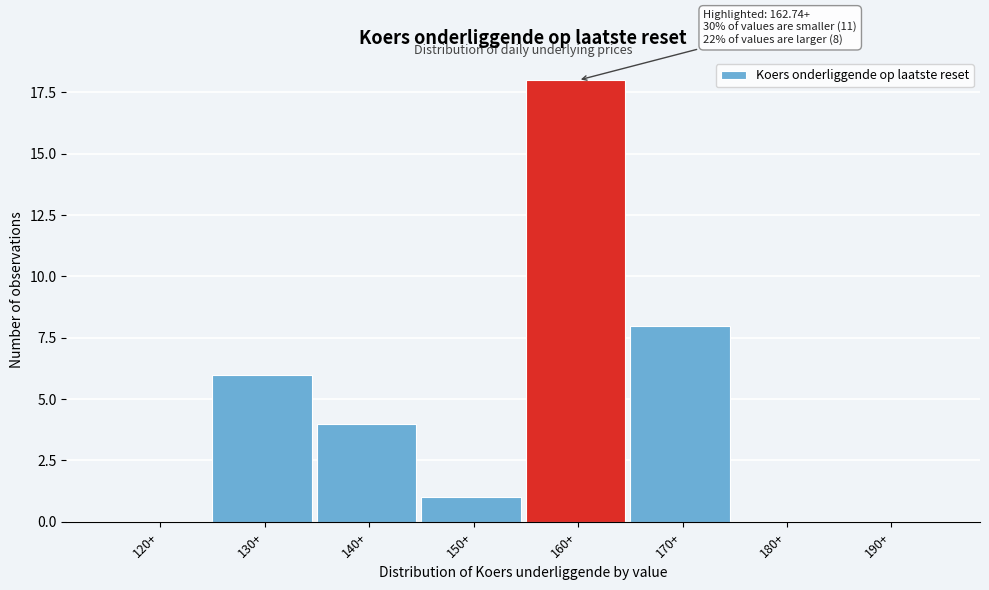

Reading left to right, what are all the values shown in this chart?

120+=0	130+=6	140+=4	150+=1	160+=18	170+=8	180+=0	190+=0